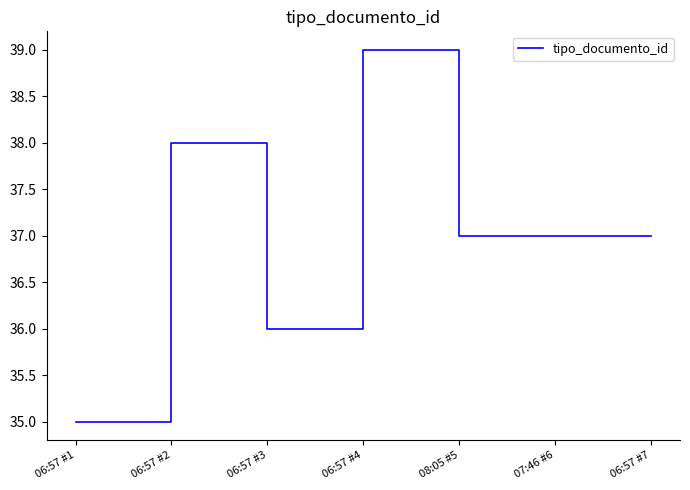

What position from the left is 07:46 #6?

6